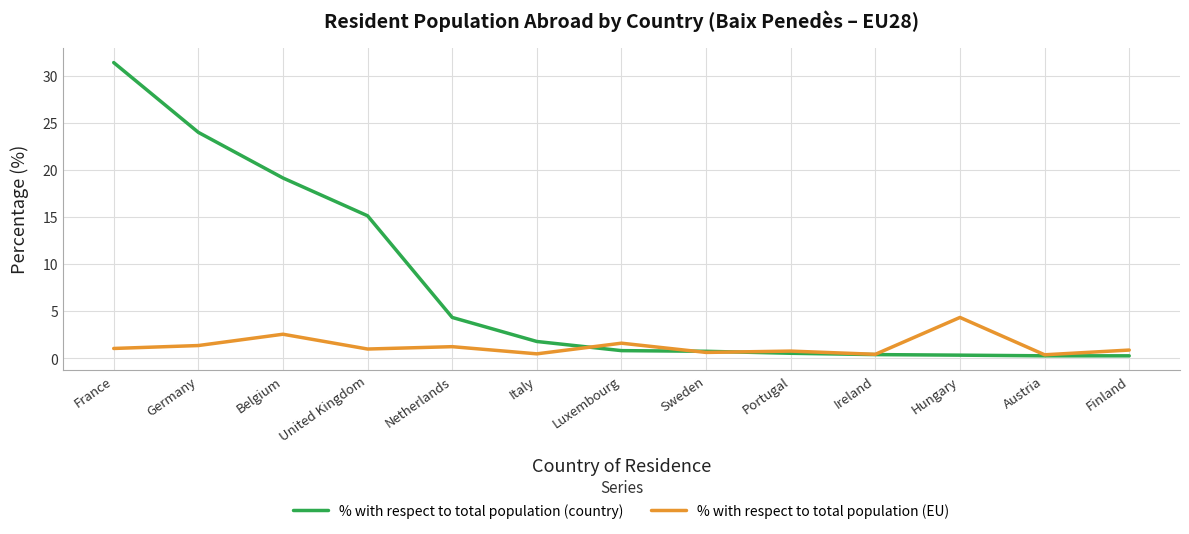

At which label is % with respect to total population (country) closest to 15?

United Kingdom